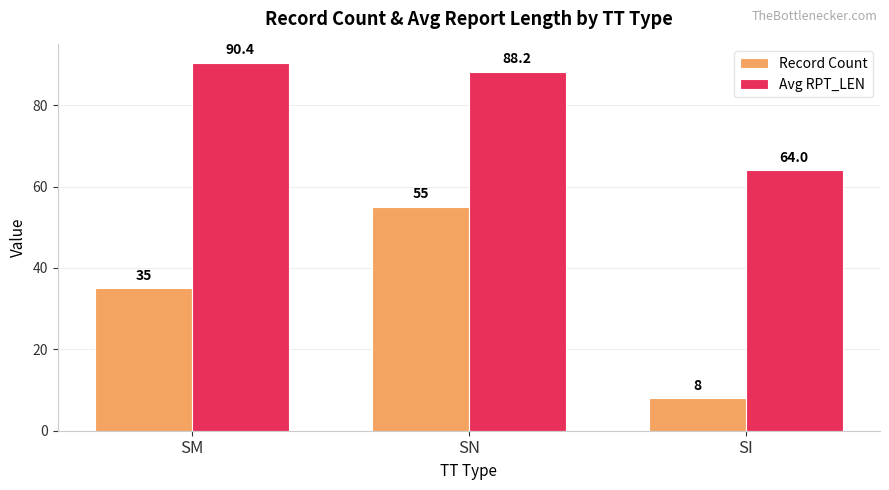

Count the number of data series in this chart.

2